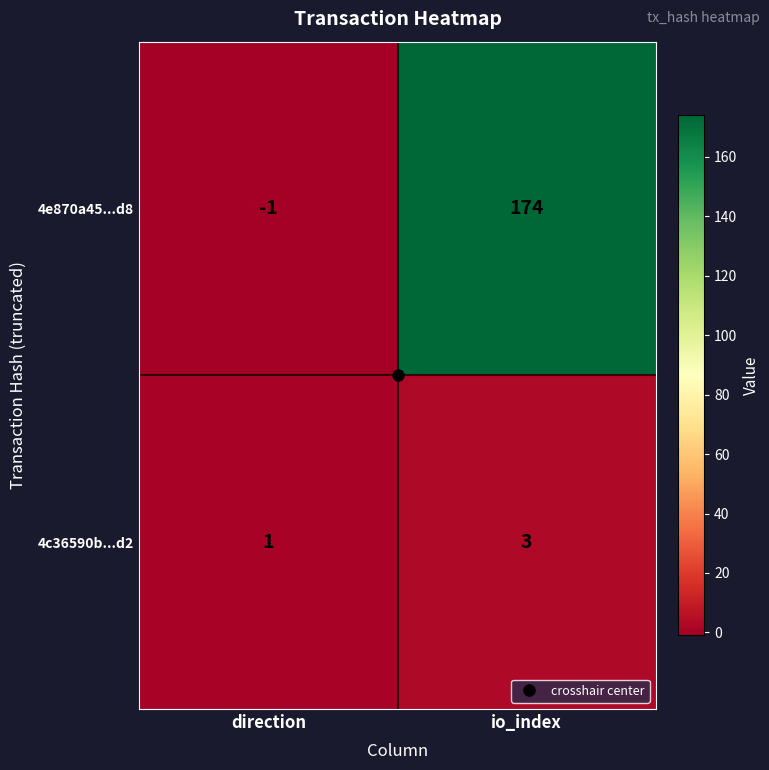

List the series in order of their peak value, highest first.

4e870a45...d8, 4c36590b...d2